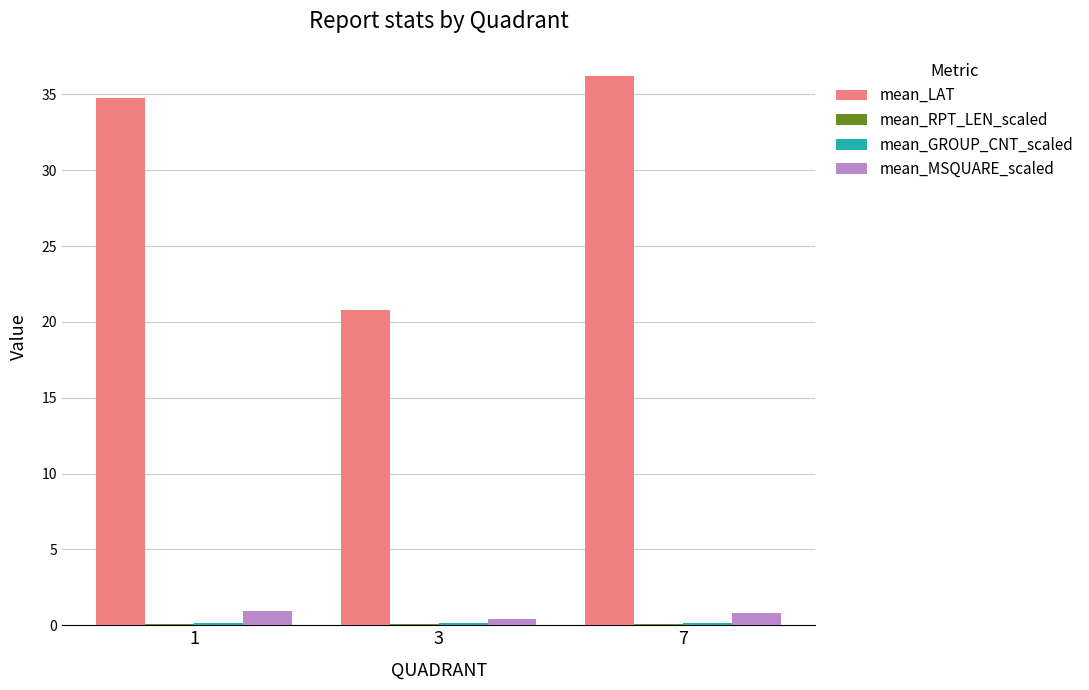

What is the greatest value displayed?

36.2